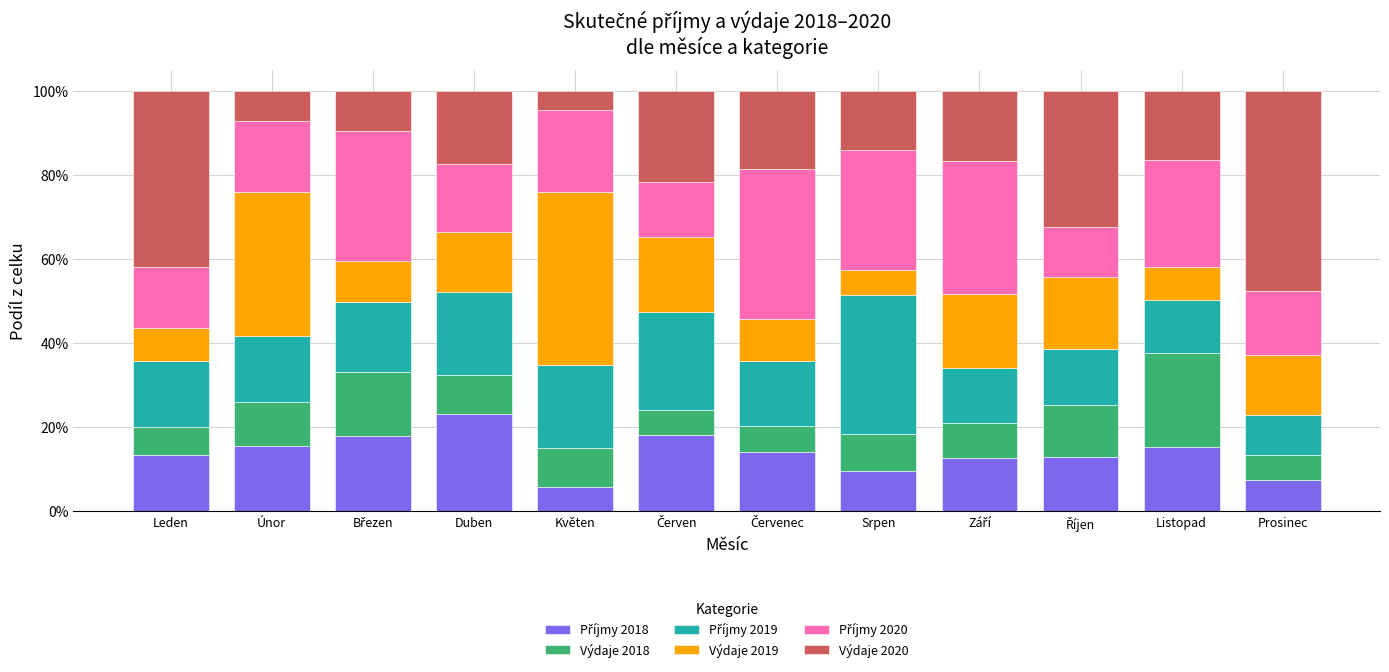

Are the bars horizontal?

No